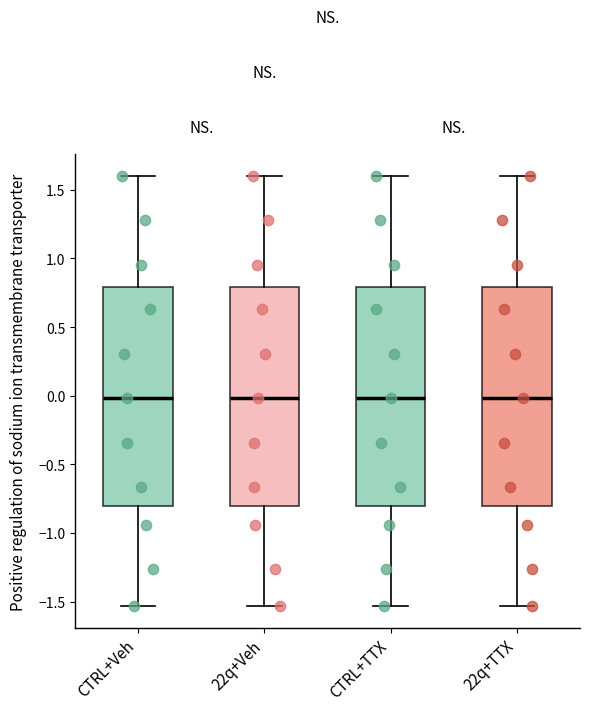

Where does the lower whisker of the box for CTRL+Veh end on the y-axis? The values are not printed on the chart, so give them approximately, as read against the axis.

-1.55